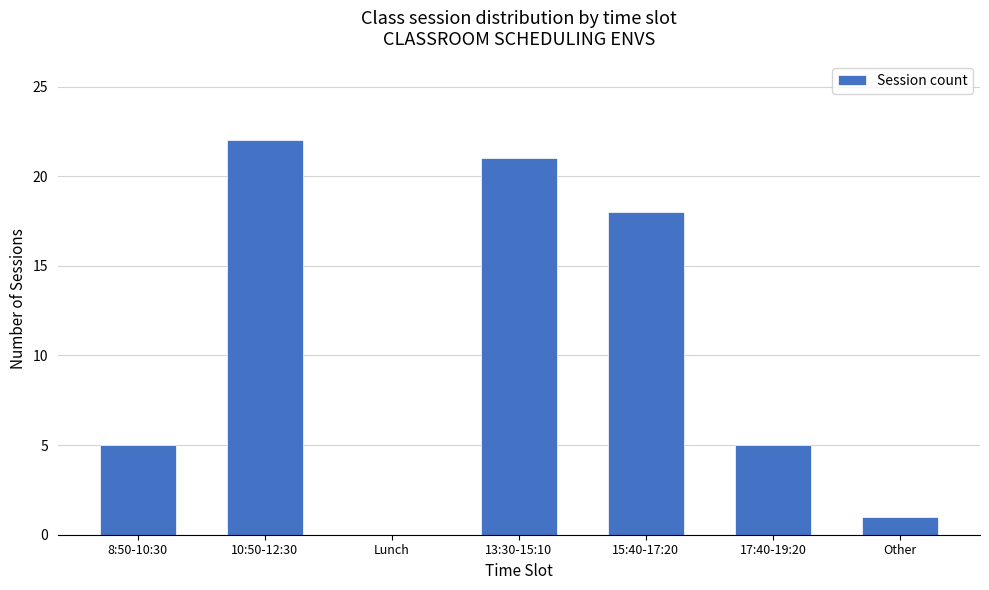

What is the sum of the values at Other and 8:50-10:30?

6